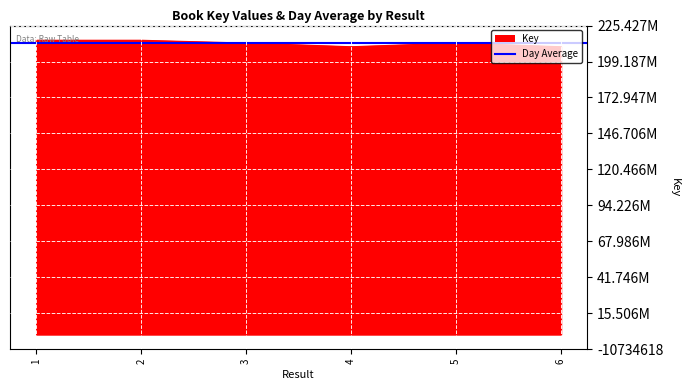

What is the difference between the maximum and minimum values?

4731958